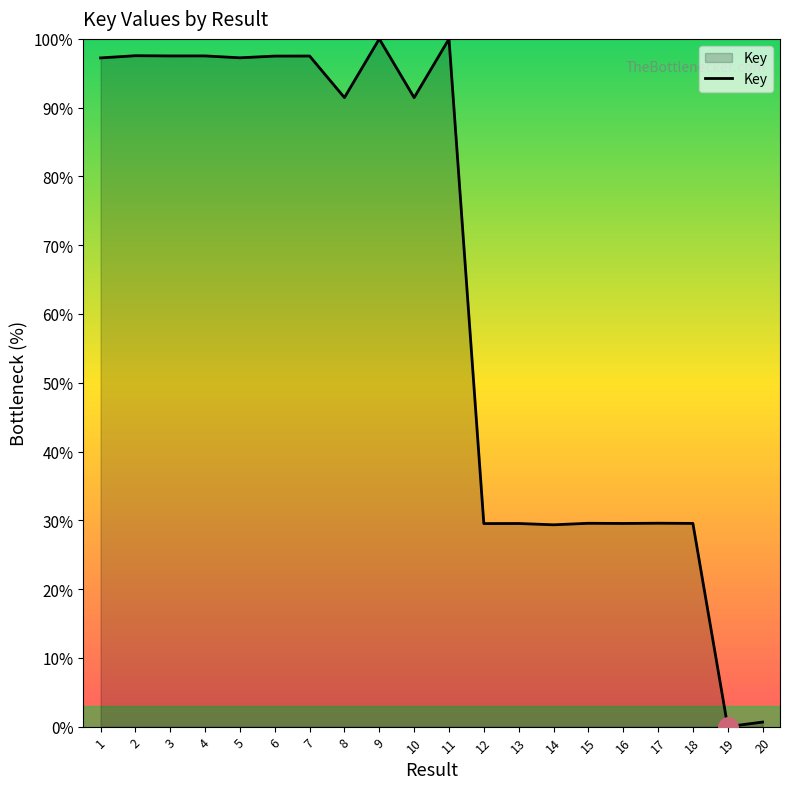

What value does the data have at 11?

100.0